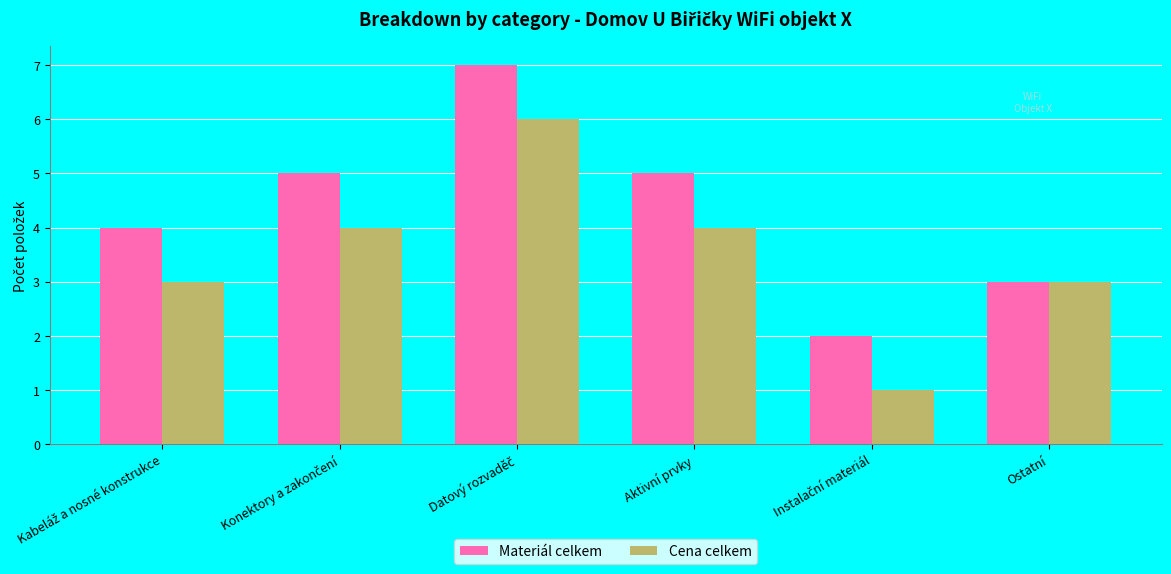

Reading left to right, extract all data points from this chart.

Materiál celkem: 4	5	7	5	2	3
Cena celkem: 3	4	6	4	1	3